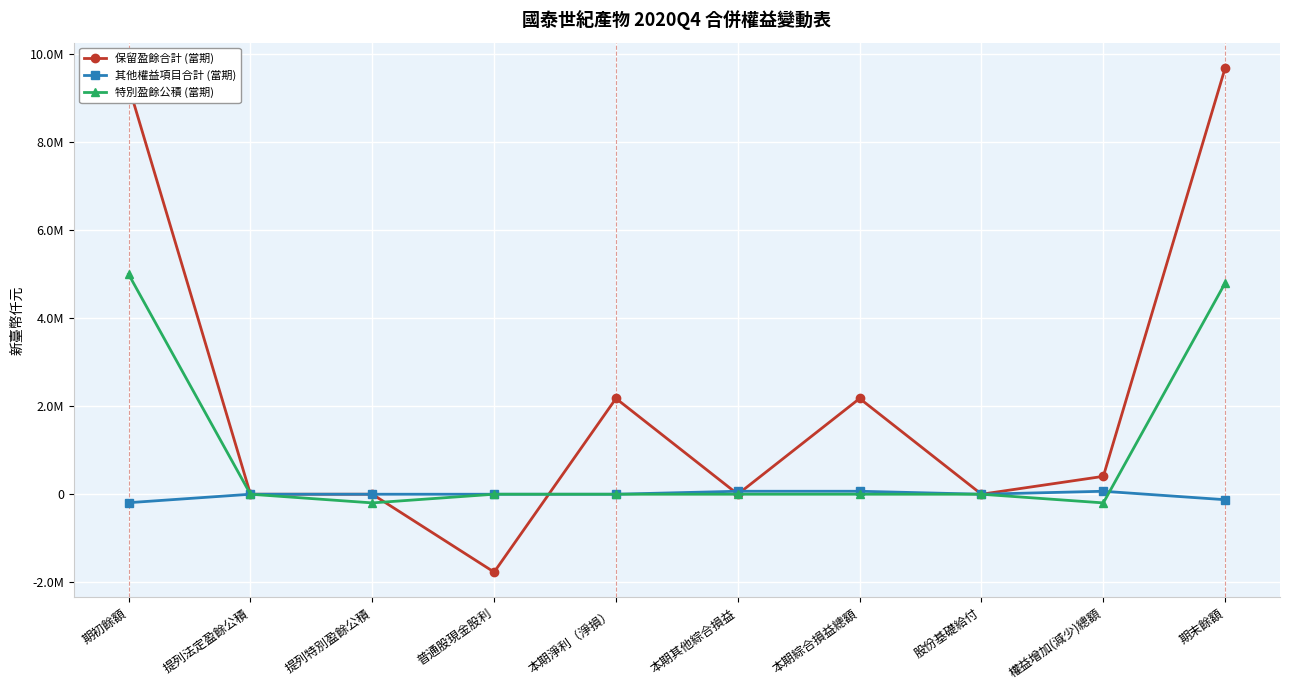

The value of 保留盈餘合計 (當期) at 普通股現金股利 is -637236. True or false?

False